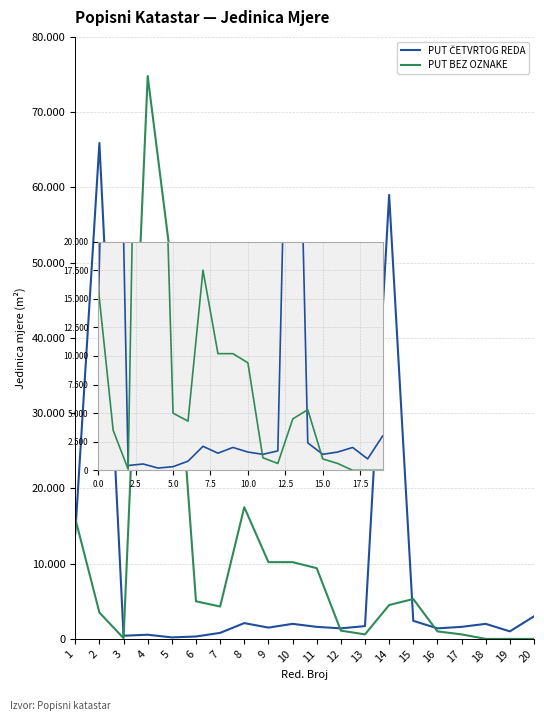

How many interior local valleys does the PUT ČETVRTOG REDA series have?

6